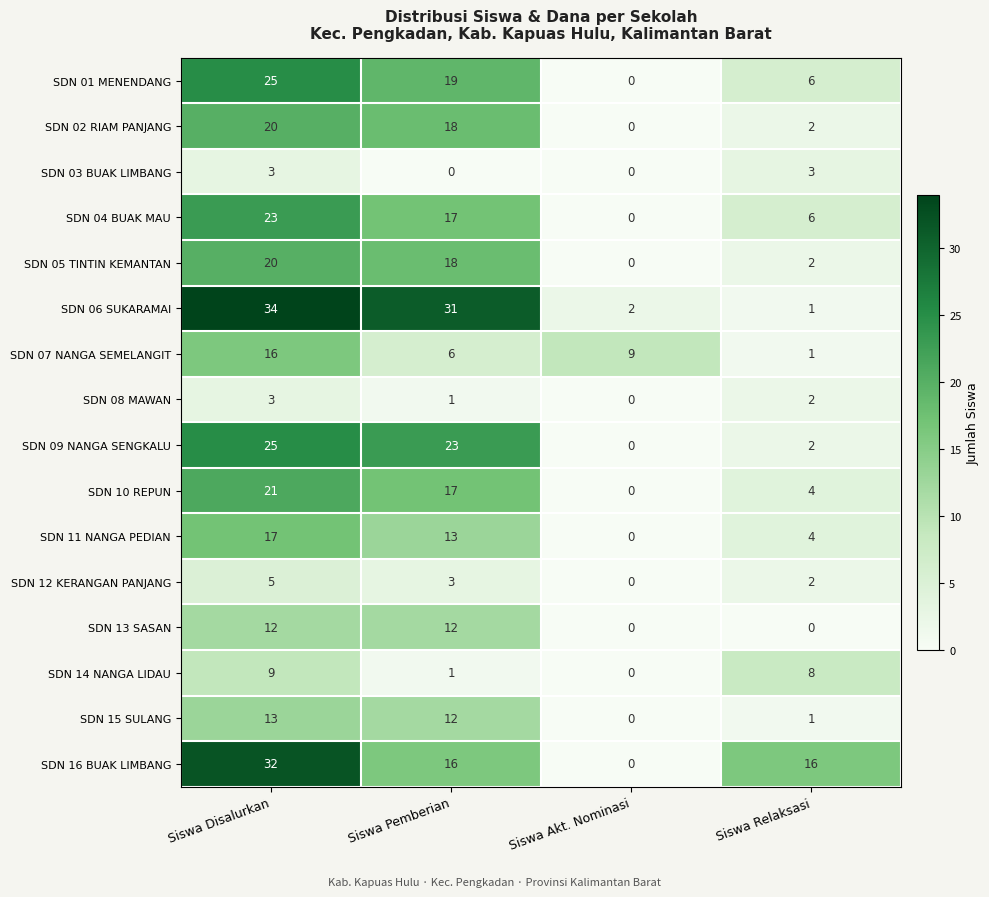

At which category is the sum across all series the highest?

Siswa Disalurkan